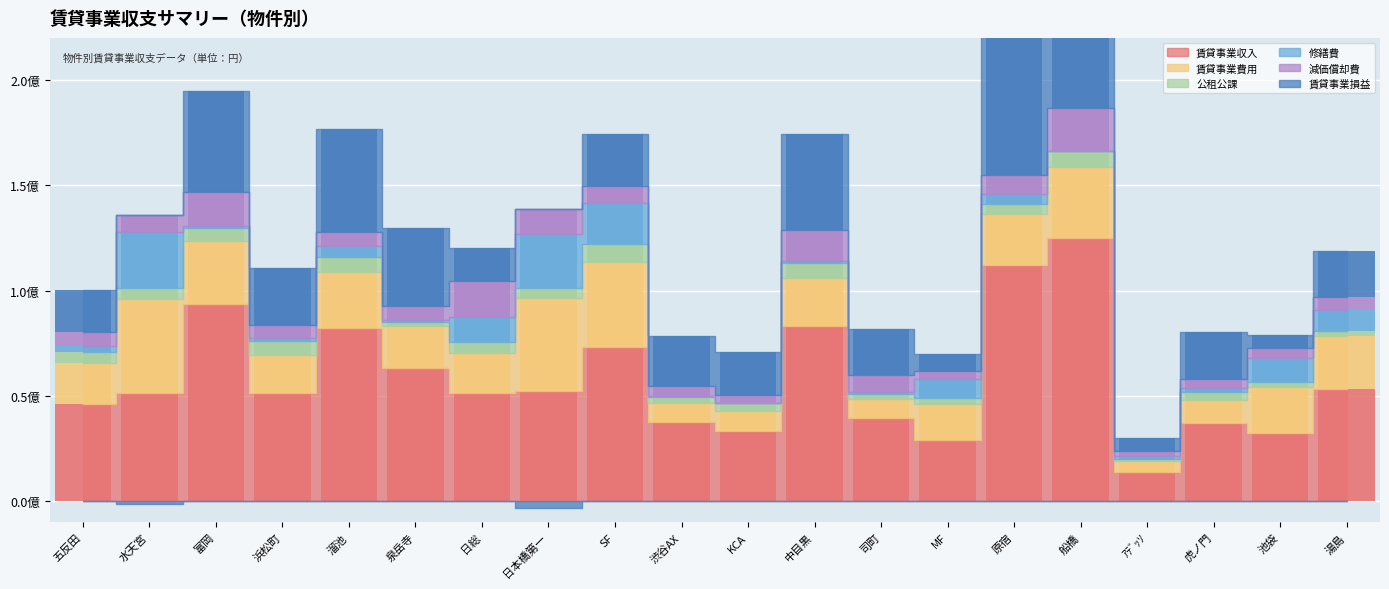

At 原宿, list the series in order from smallest to largest.

公租公課, 修繕費, 減価償却費, 賃貸事業費用, 賃貸事業損益, 賃貸事業収入